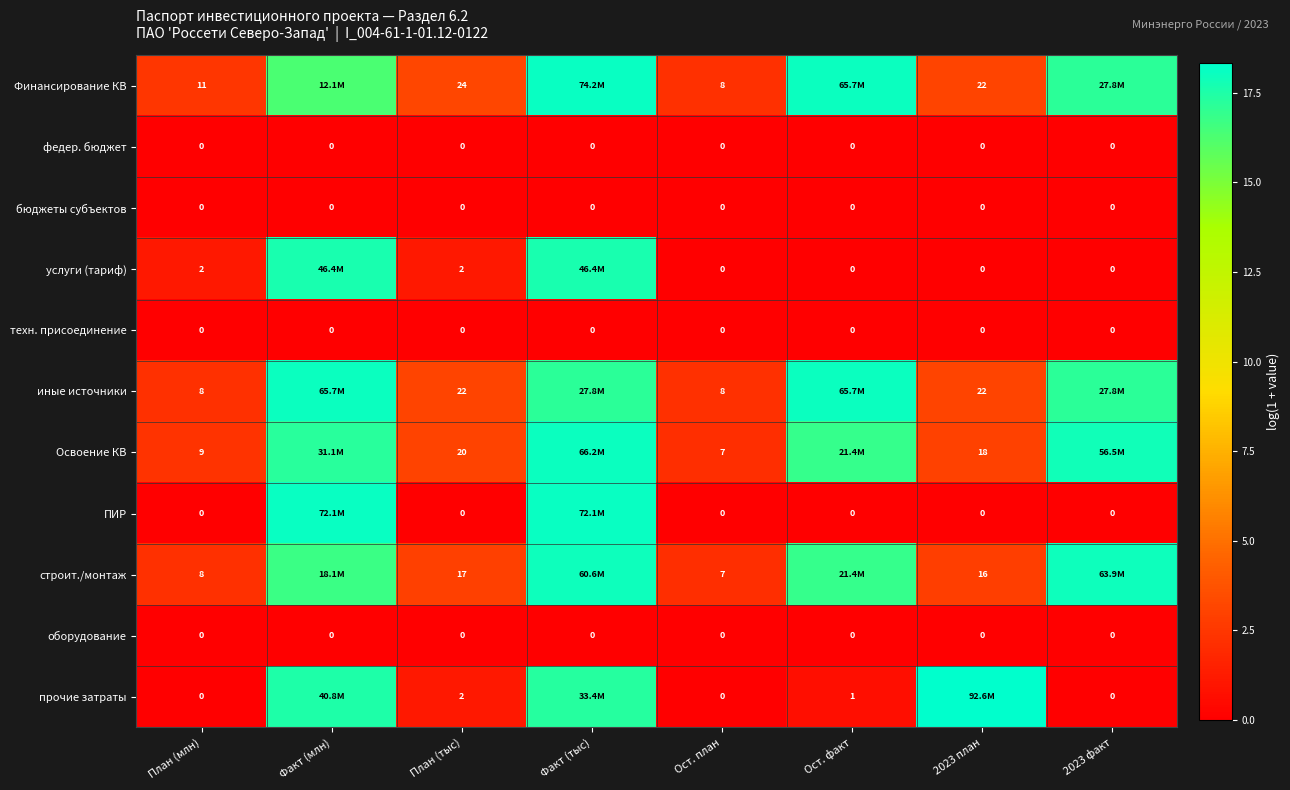

Is the value of строит./монтаж at План (млн) greater than the value of Финансирование КВ at План (тыс)?

No